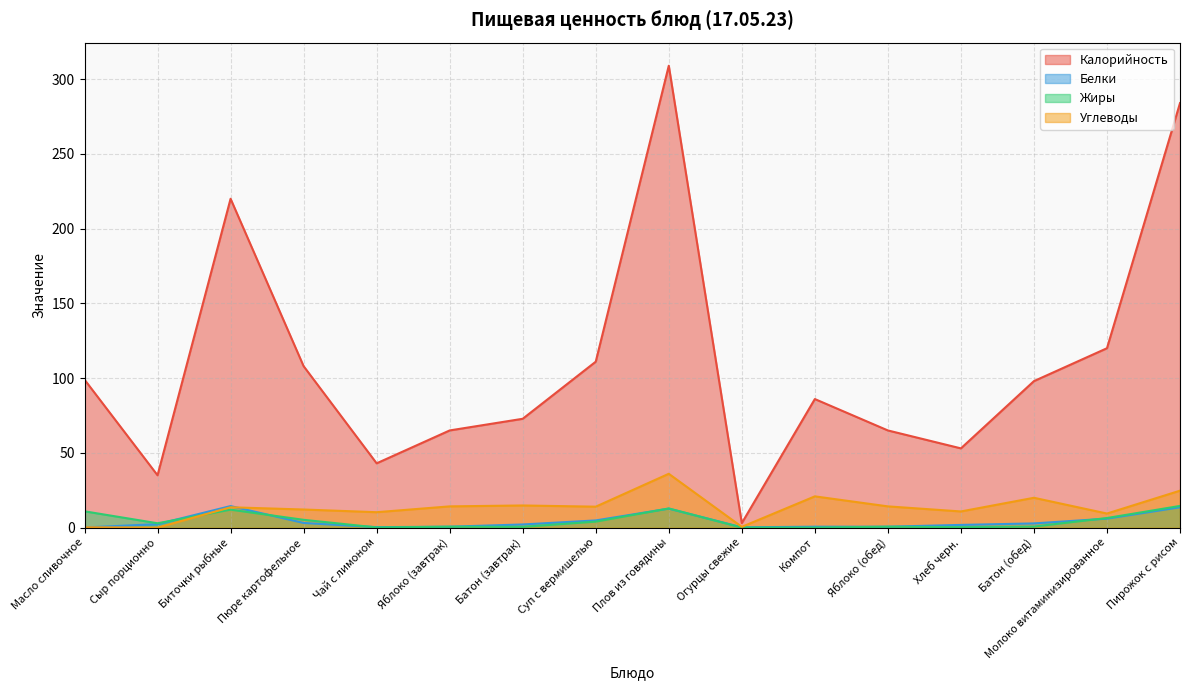

The value of Белки at Биточки рыбные is 14.4. True or false?

True